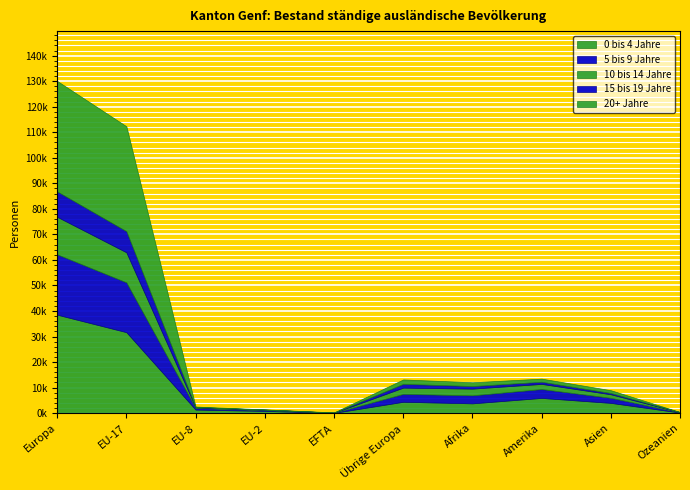

What is the approximate value of 10 bis 14 Jahre at EU-8?

255